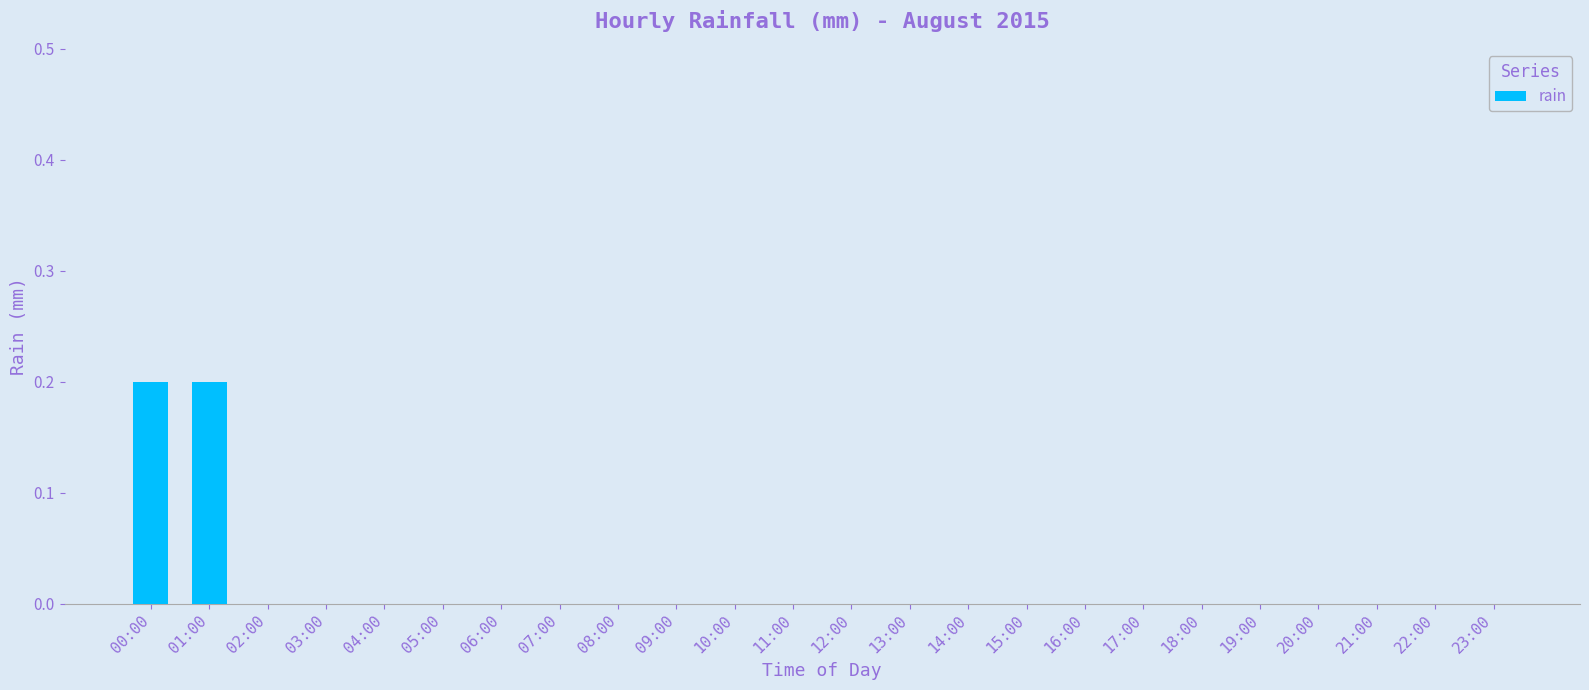

Count the number of data series in this chart.

1